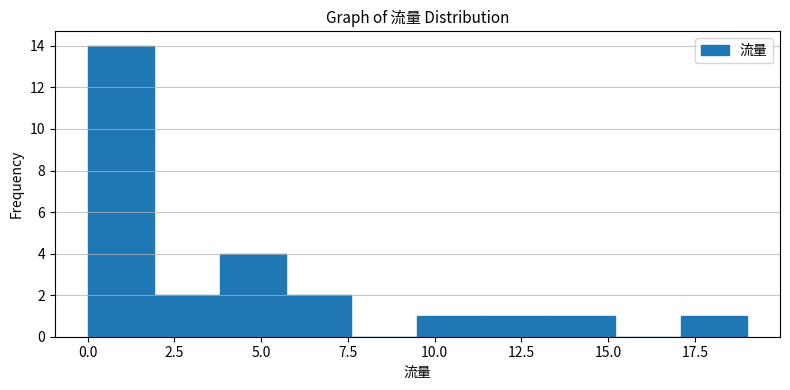

Read against the x-axis, roughly where is the centre of the tallest bar?

1.0